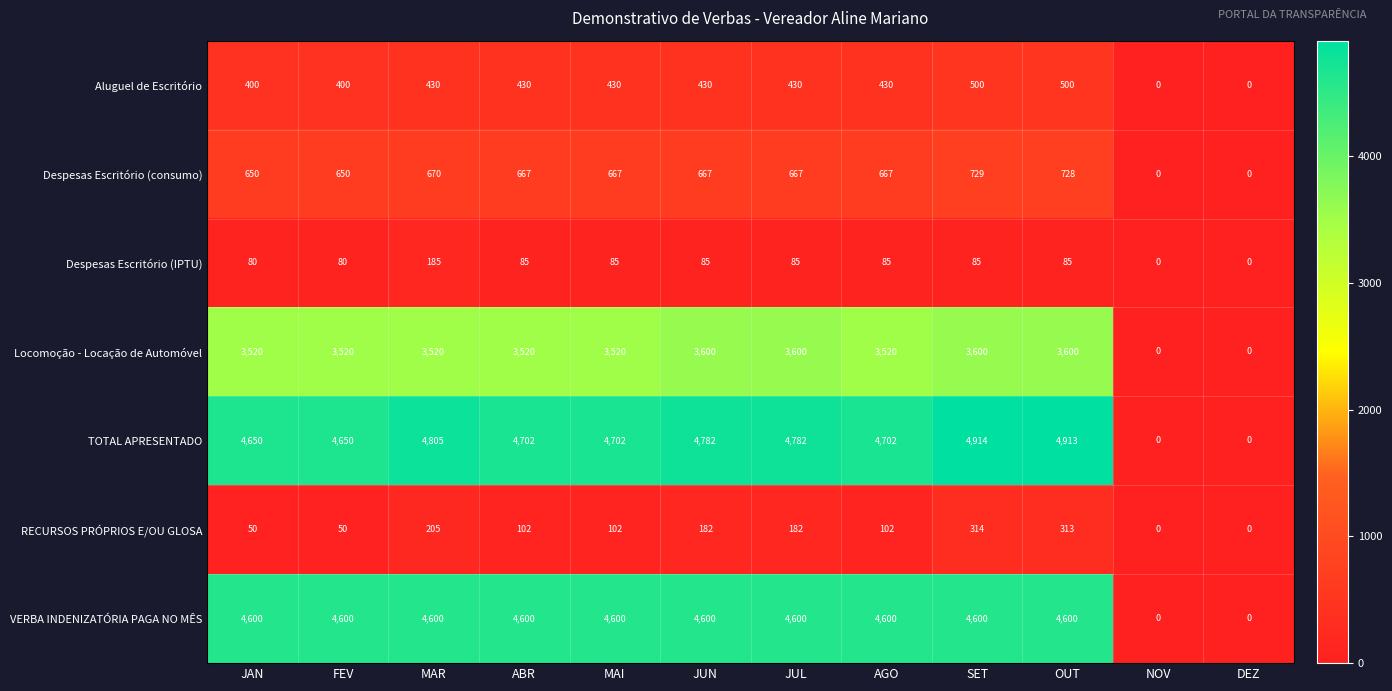

What is the sum of the RECURSOS PRÓPRIOS E/OU GLOSA values at MAR and FEV?

255